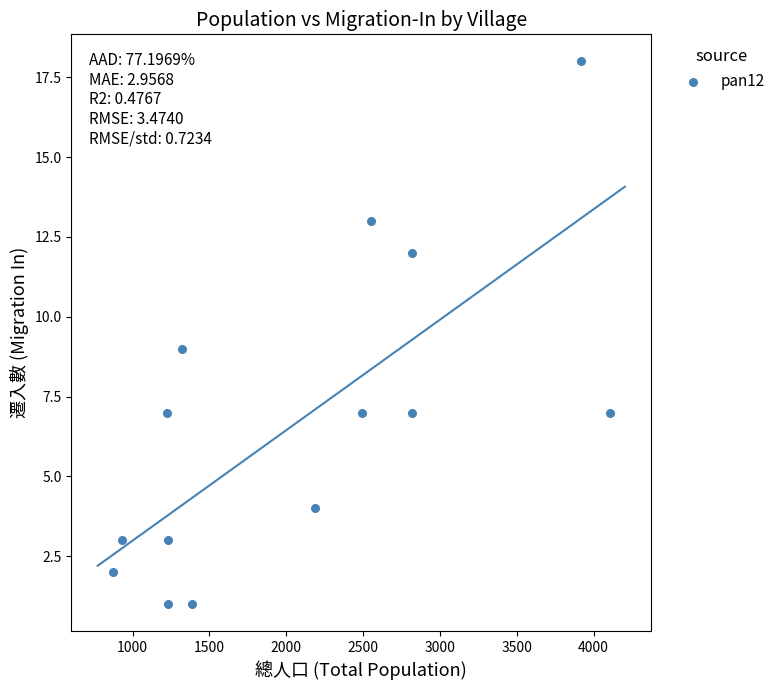

What is the range of X values (max minus min)?

3231